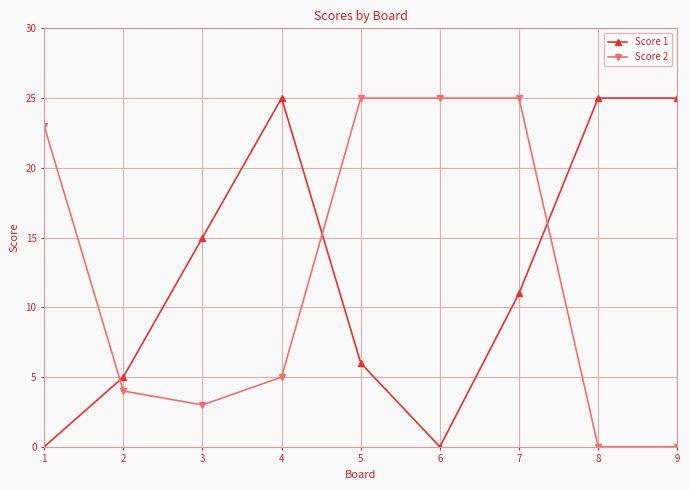

Reading left to right, list all the values displayed in this chart.

Score 1: 0	5	15	25	6	0	11	25	25
Score 2: 23	4	3	5	25	25	25	0	0